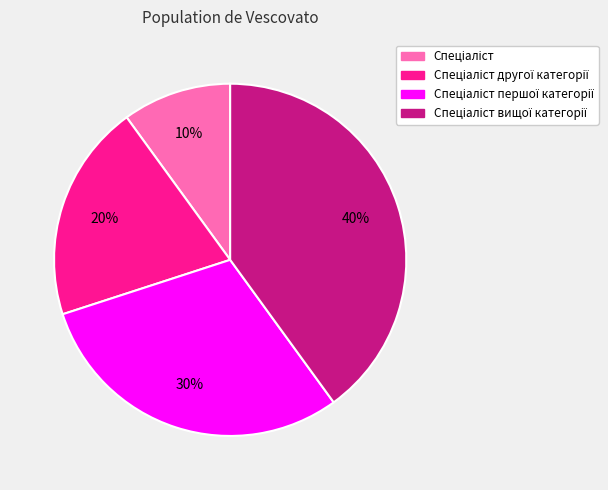

Does any single category account for the majority?

No